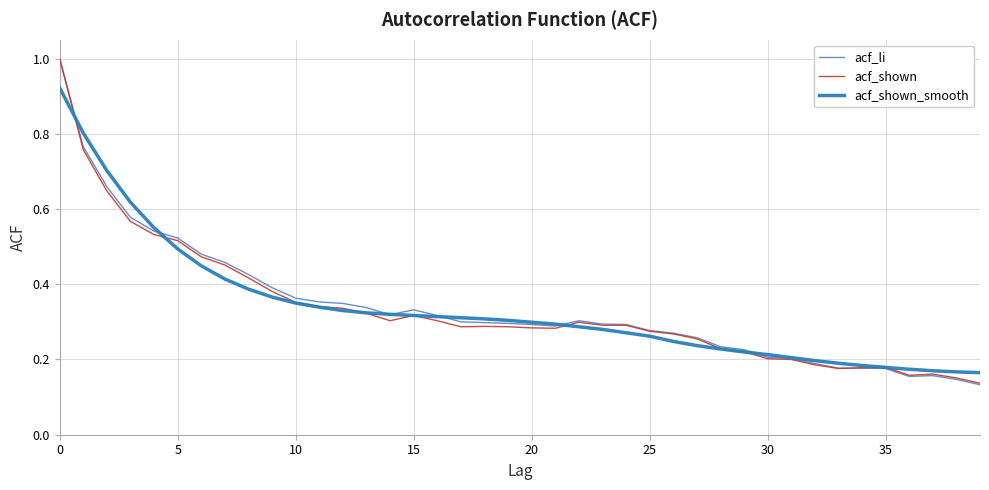

Does the chart display data point markers on the line(s)?

No